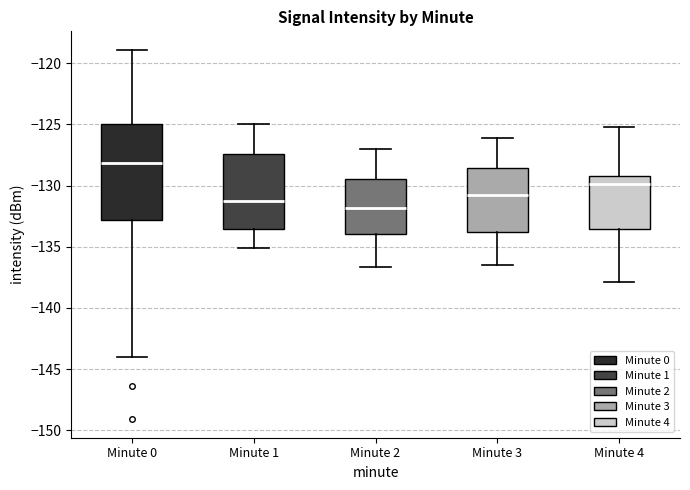

Where is the upper edge of the box for Minute 0 on the y-axis? The values are not printed on the chart, so give them approximately, as read against the axis.

-125.0